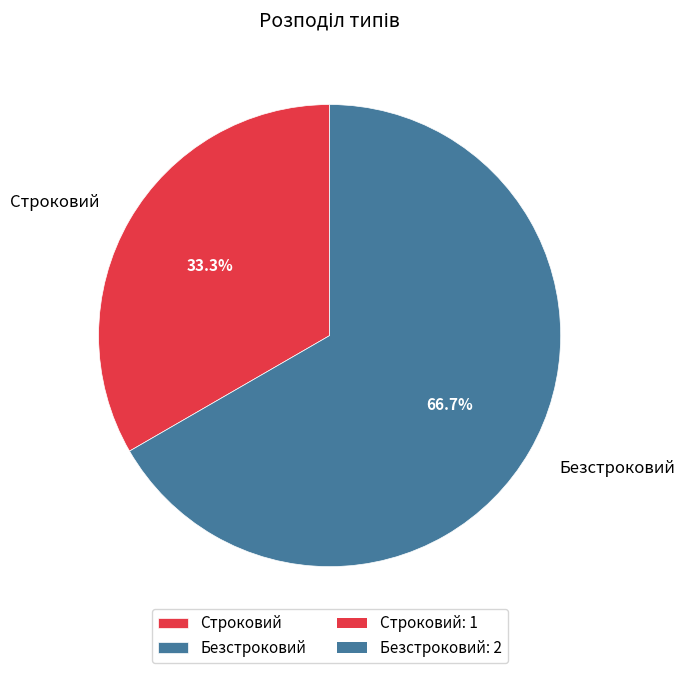

Which slice is the largest?

Безстроковий